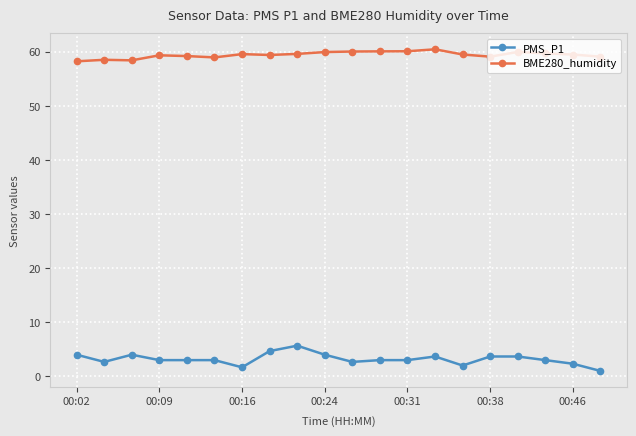

Rank the series by their maximum value, from lowest to highest.

PMS_P1, BME280_humidity